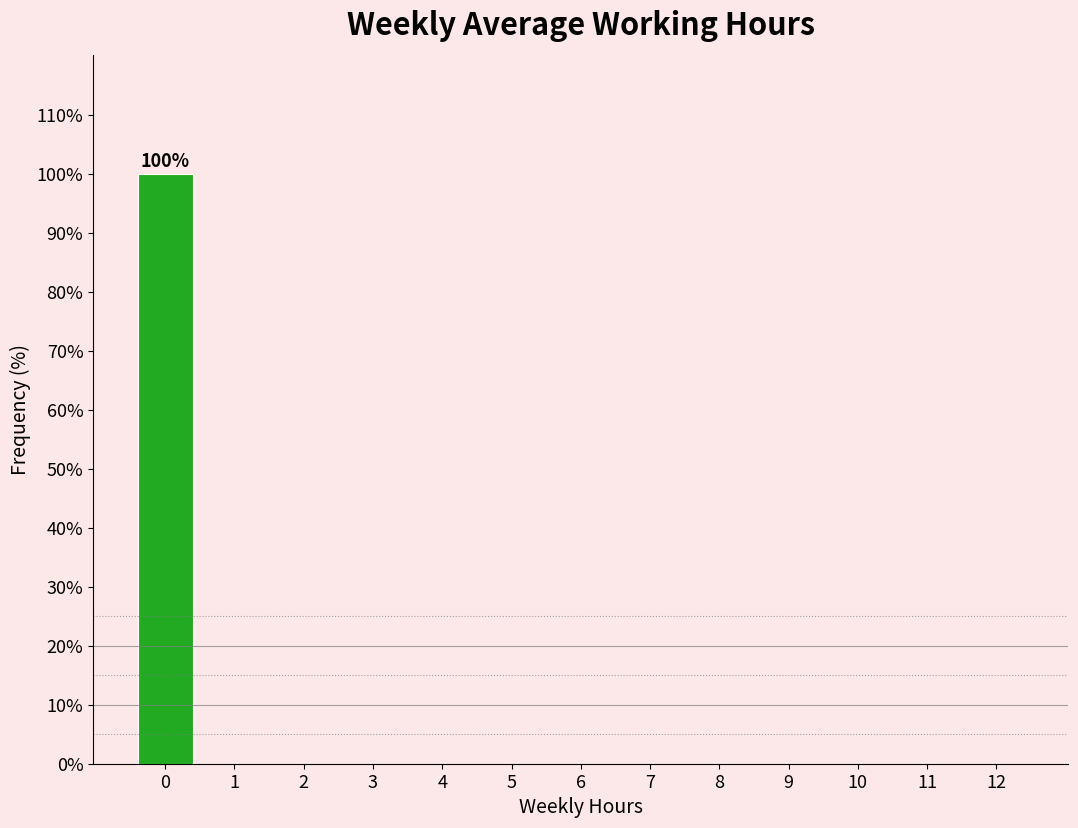

Over which range of the x-axis is the bar tallest?

-0.5 to 0.5